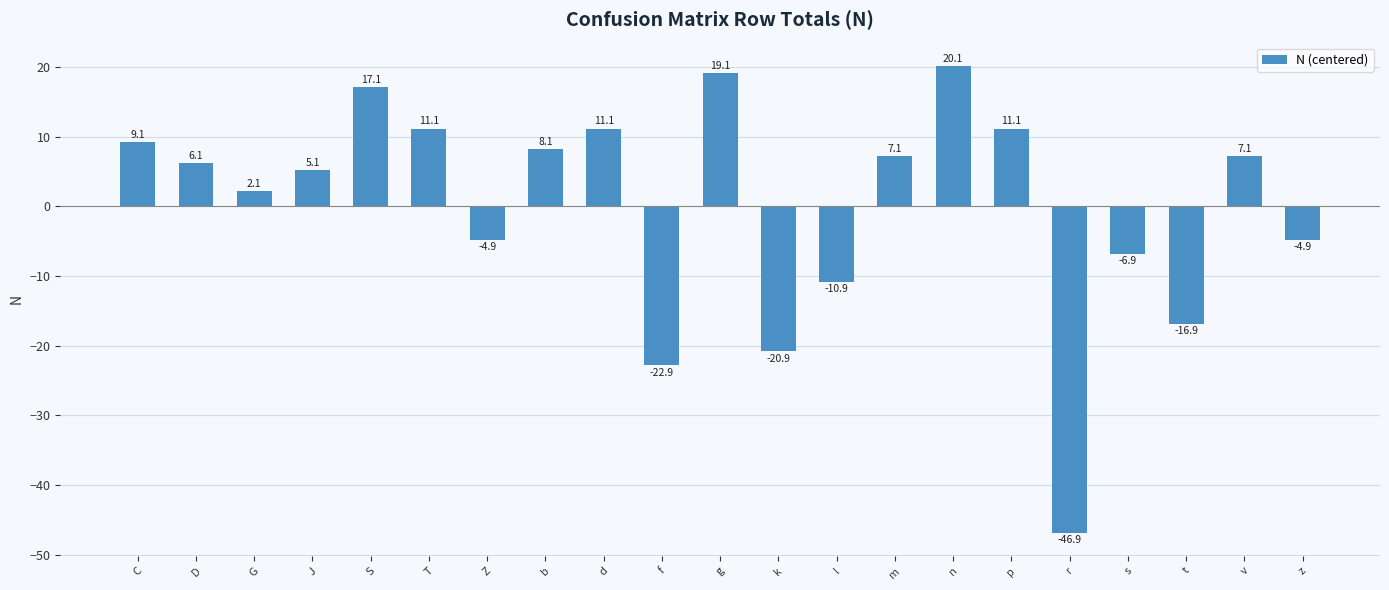

What is the difference between the values at D and v?

1.0